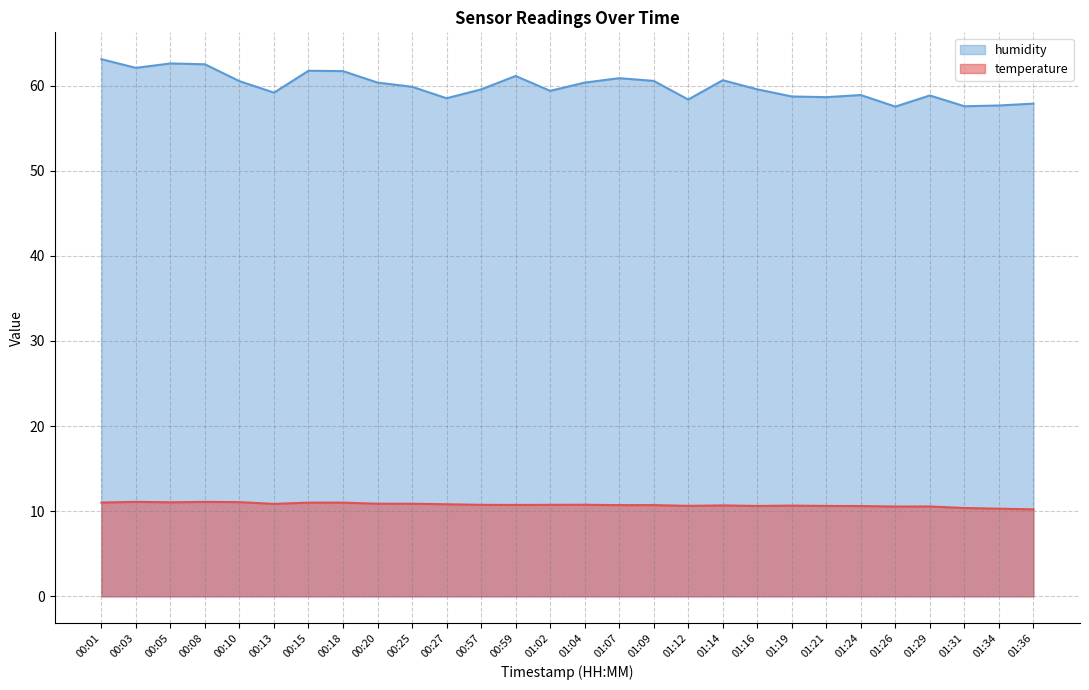

In humidity, how many points are higher than both neighbors (excluding endpoints)?

7